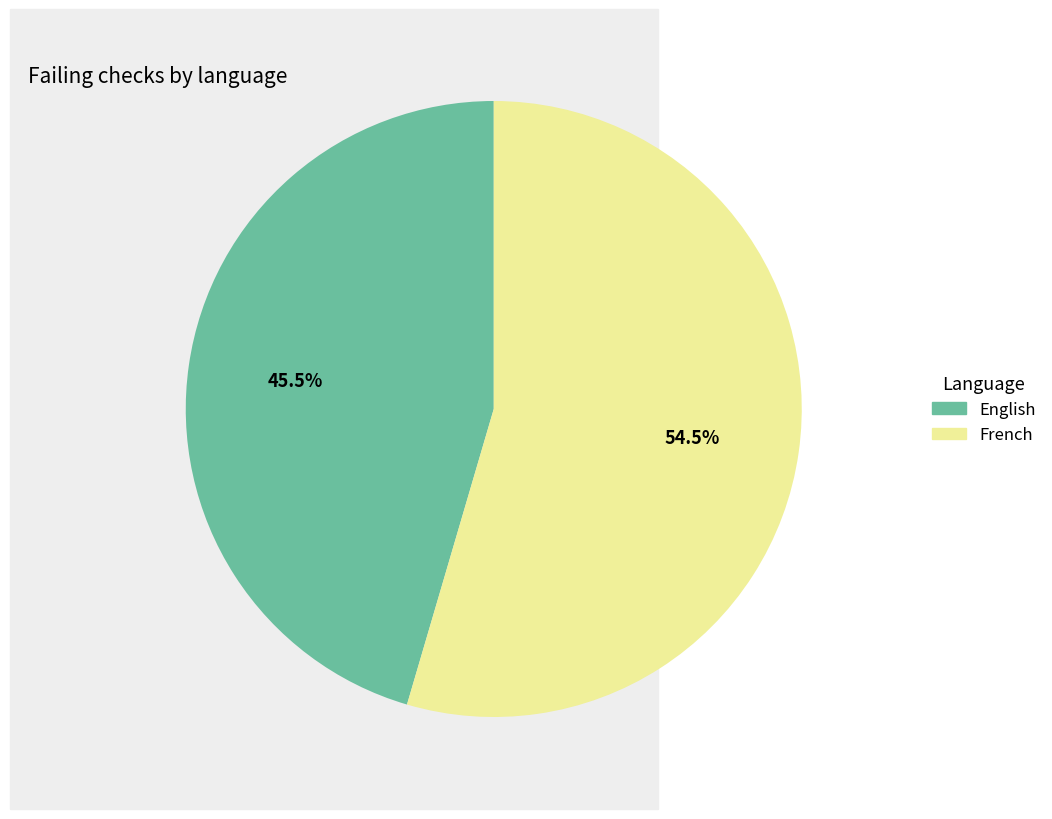

Is there a majority slice in this chart?

Yes